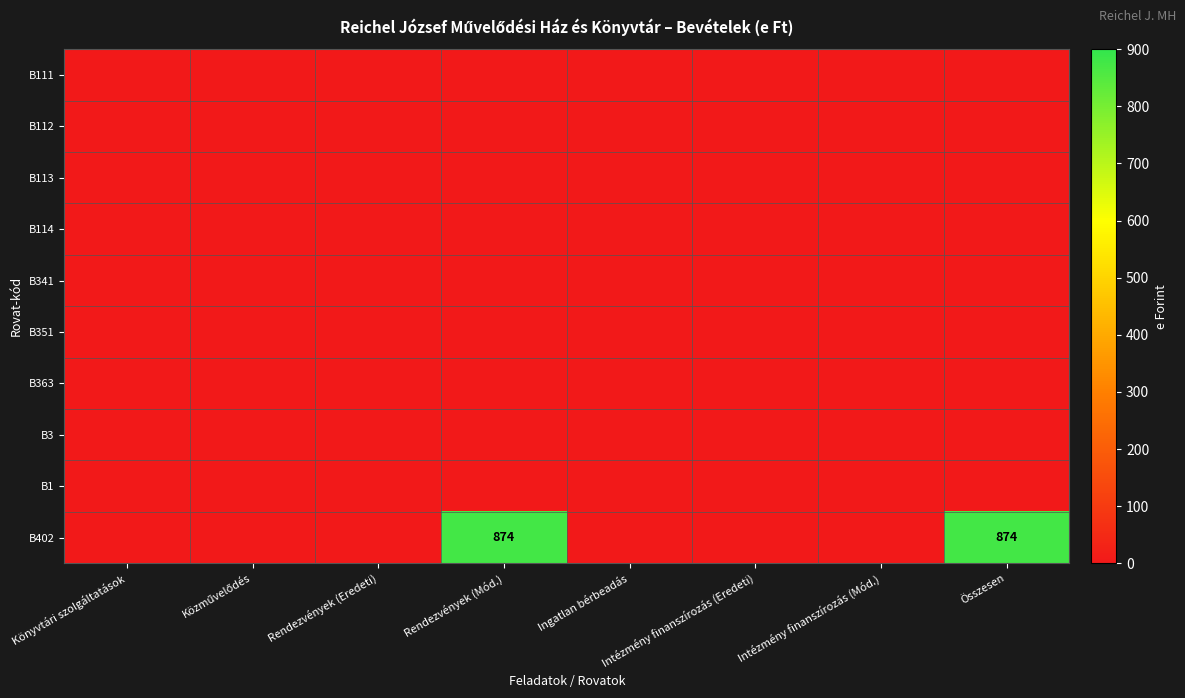

At how many categories does at least one series exceed 793?

2